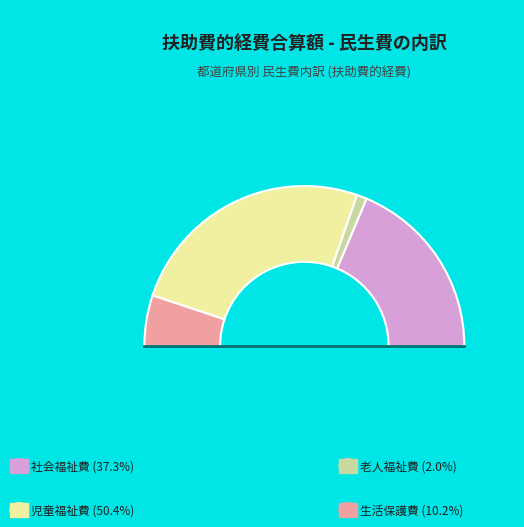

Is there any slice that represents more than half of the pie?

No